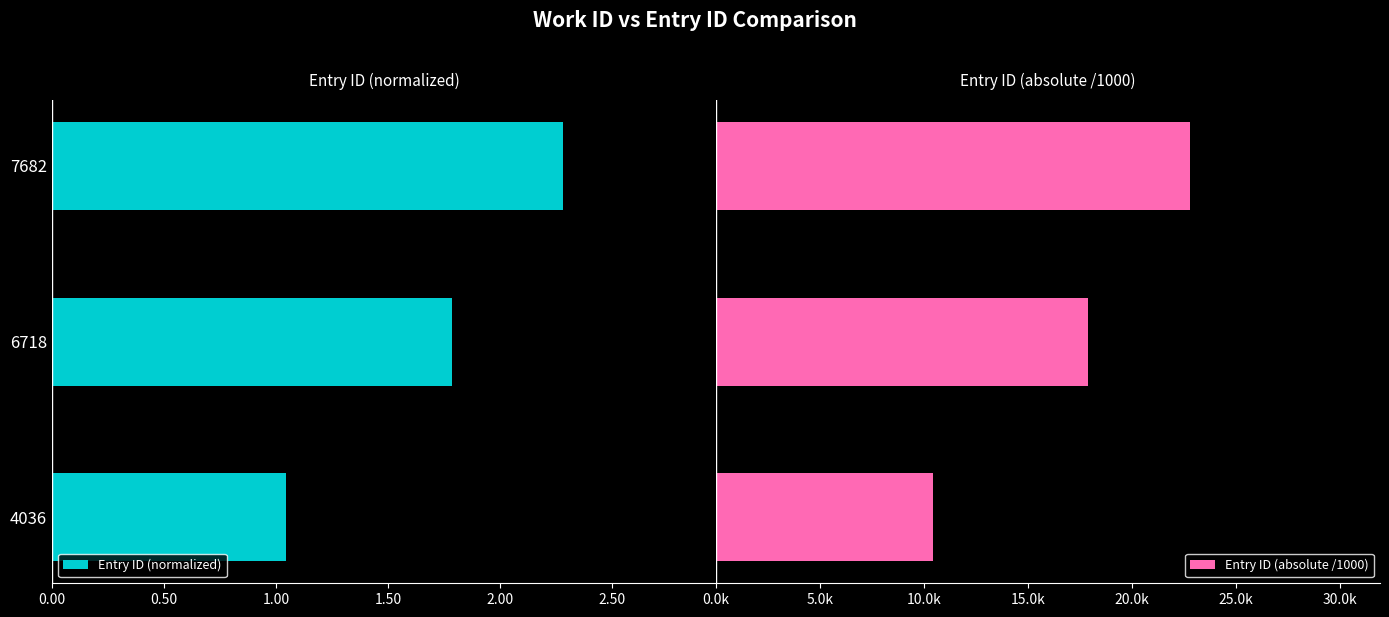

Which series has the largest total across all categories?

Entry ID (absolute /1000)